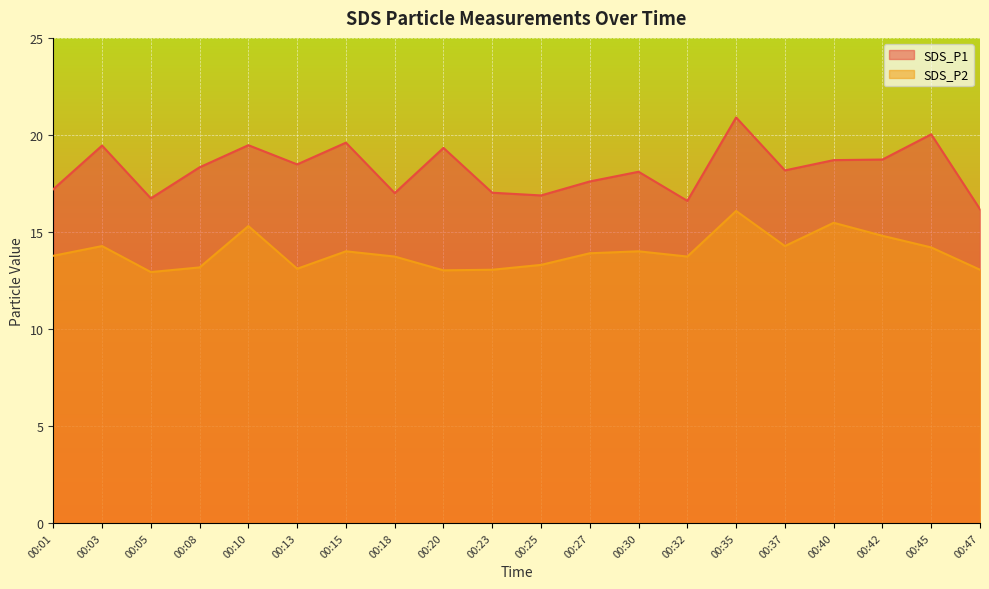

Reading right to left, transcribe all the data shown in this chart.

SDS_P1: 16.2	20.0	18.7	18.7	18.2	20.9	16.6	18.1	17.6	16.9	17.0	19.3	17.0	19.6	18.5	19.5	18.3	16.7	19.4	17.2
SDS_P2: 13.1	14.2	14.8	15.5	14.3	16.1	13.7	14.0	13.9	13.3	13.1	13.0	13.7	14.0	13.1	15.3	13.2	12.9	14.3	13.8